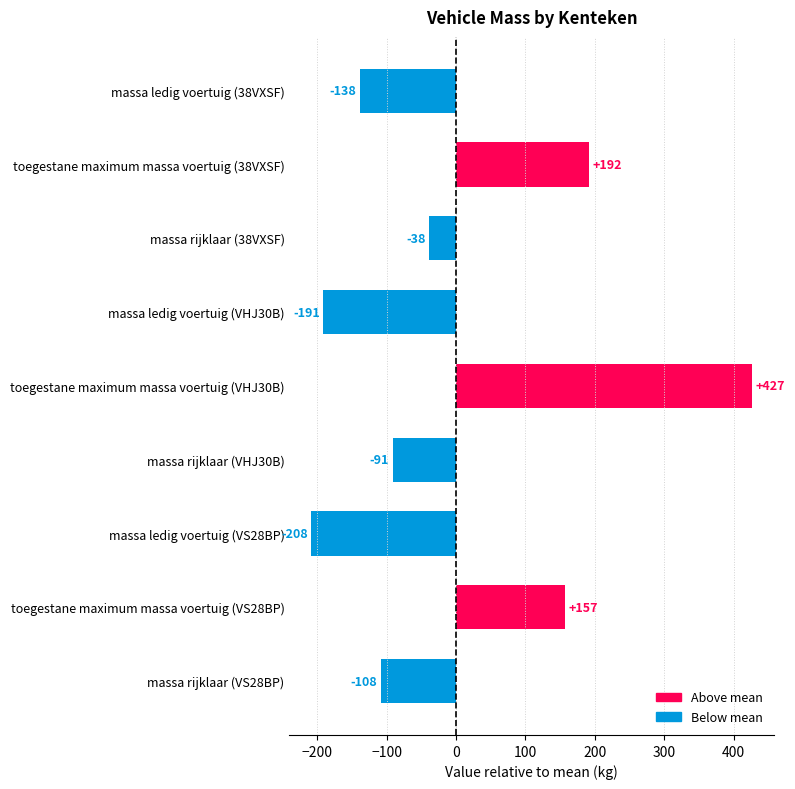

Rank the categories by value from highest to lowest.

toegestane maximum massa voertuig (VHJ30B), toegestane maximum massa voertuig (38VXSF), toegestane maximum massa voertuig (VS28BP), massa rijklaar (38VXSF), massa rijklaar (VHJ30B), massa rijklaar (VS28BP), massa ledig voertuig (38VXSF), massa ledig voertuig (VHJ30B), massa ledig voertuig (VS28BP)